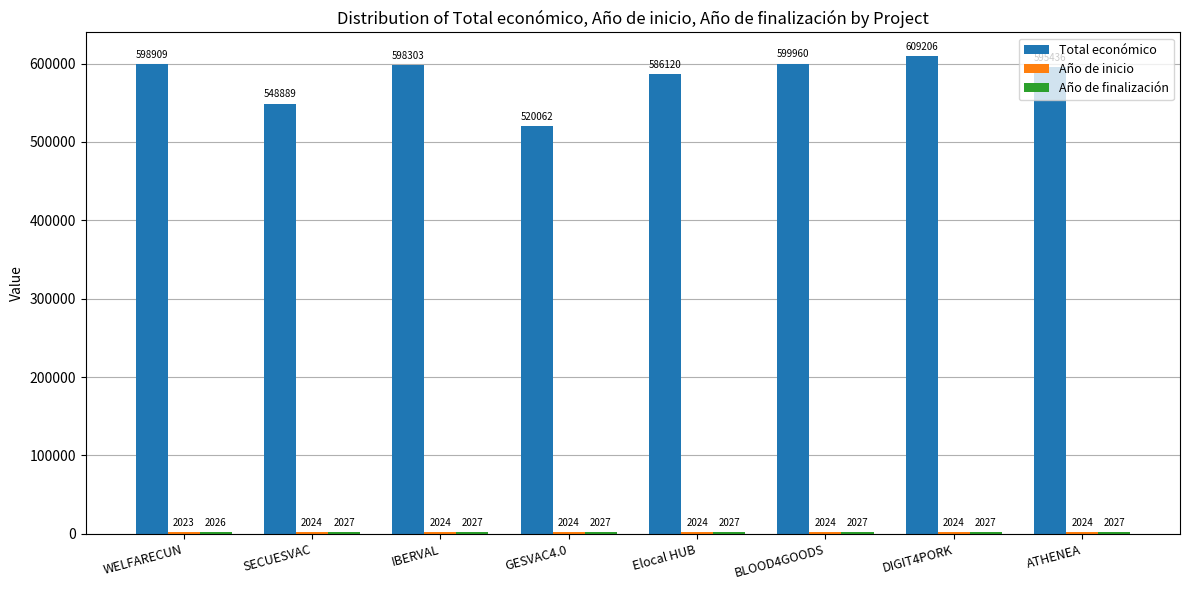

What position from the right is ATHENEA?

1